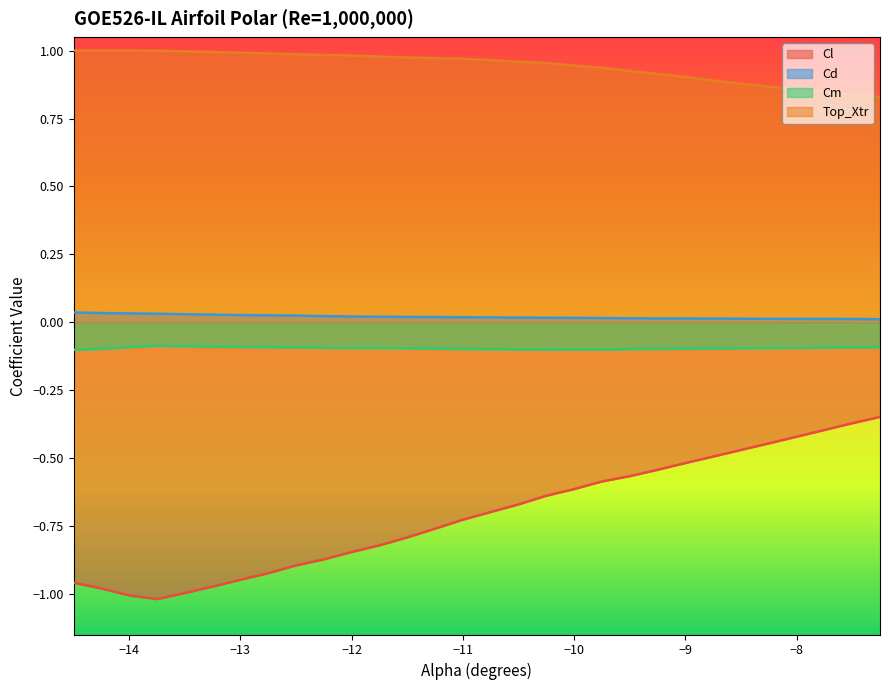

Where is Cl nearest to the value 0?

-7.25